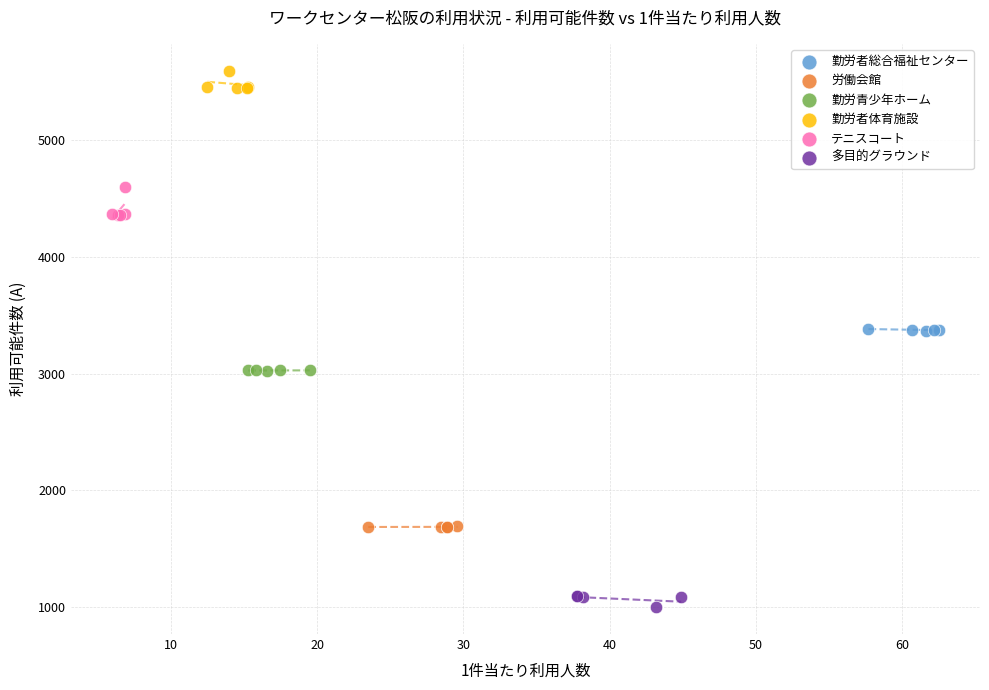

Which series contains the lowest Y value?

多目的グラウンド